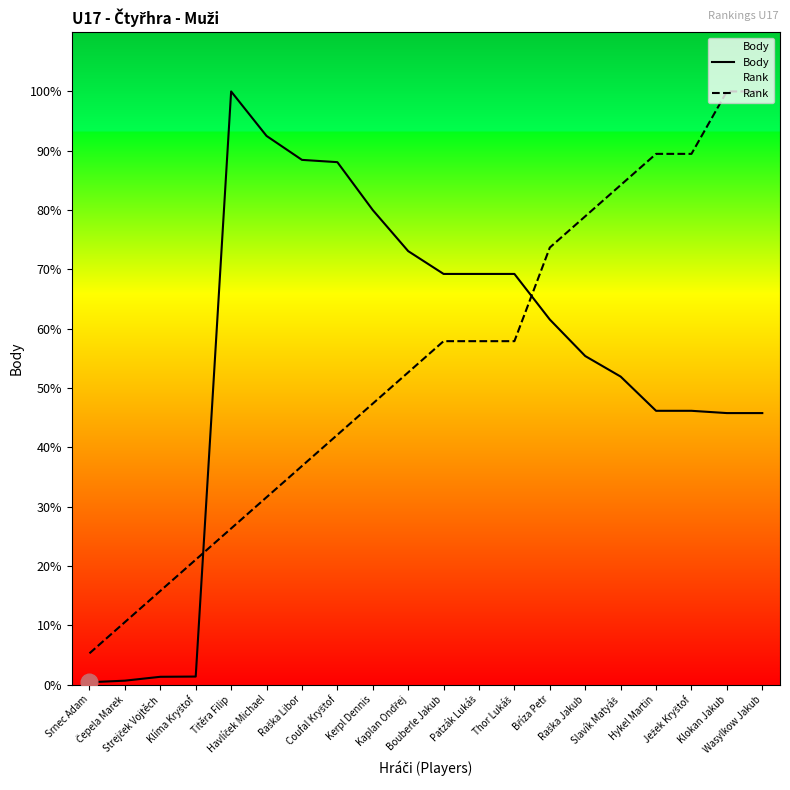

Is this an area chart (filled region under the line)?

No